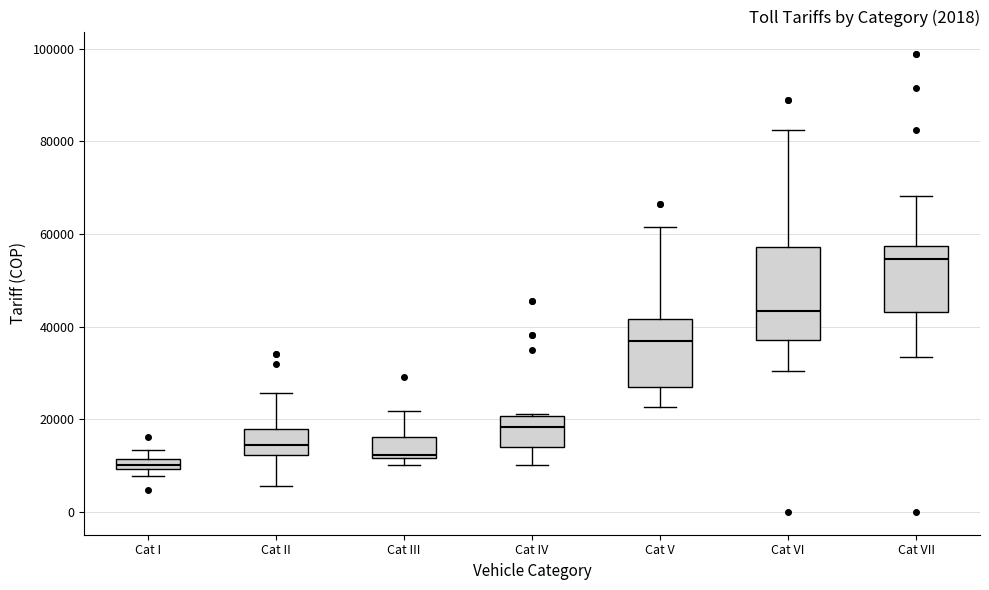

Which box is the tallest, from its lower edge to its upper edge?

Cat VI